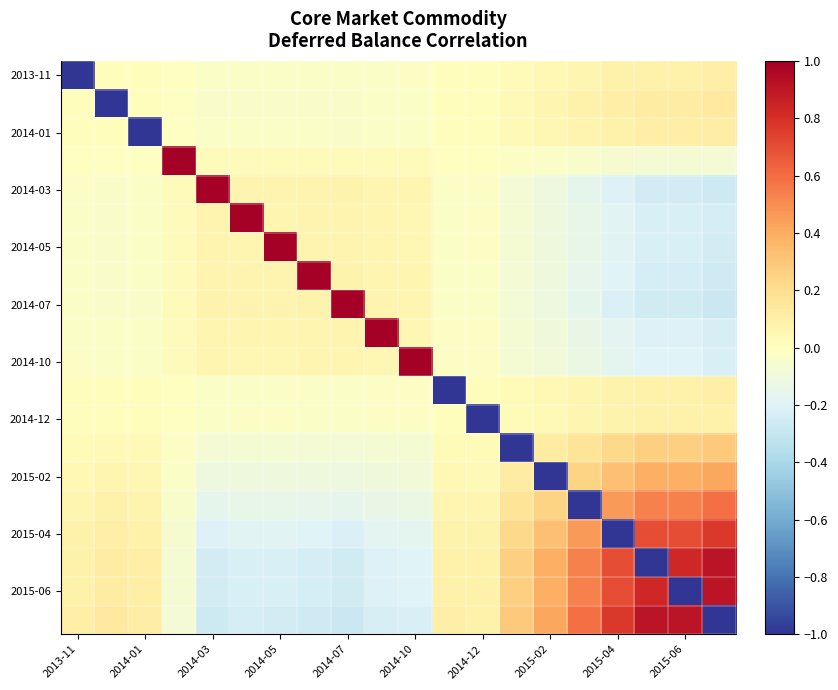

How many series are shown in this chart?

20